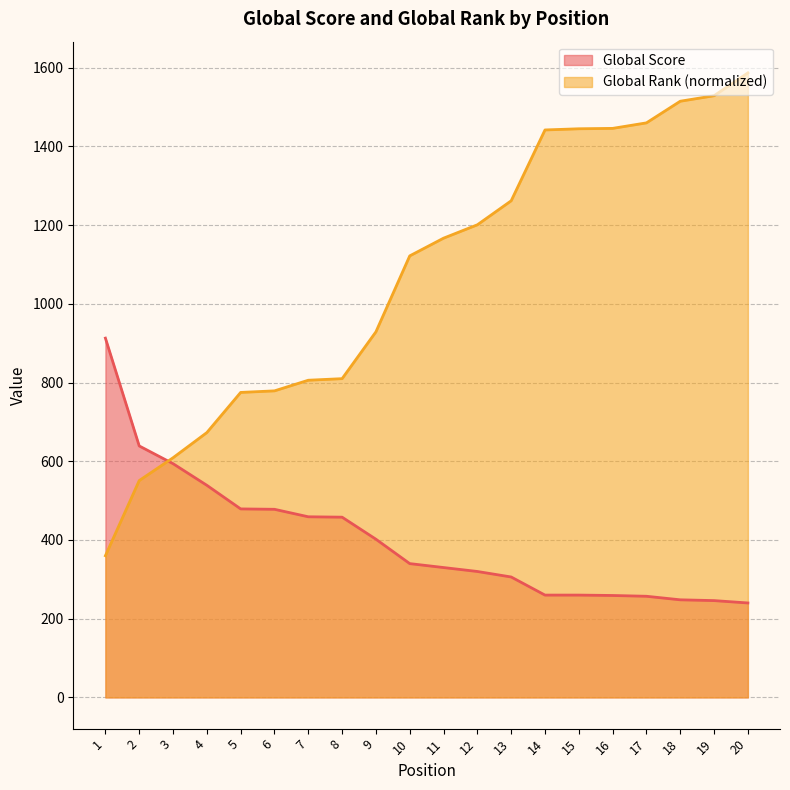

Where does the Global Rank (normalized) series first go above 1167?

12